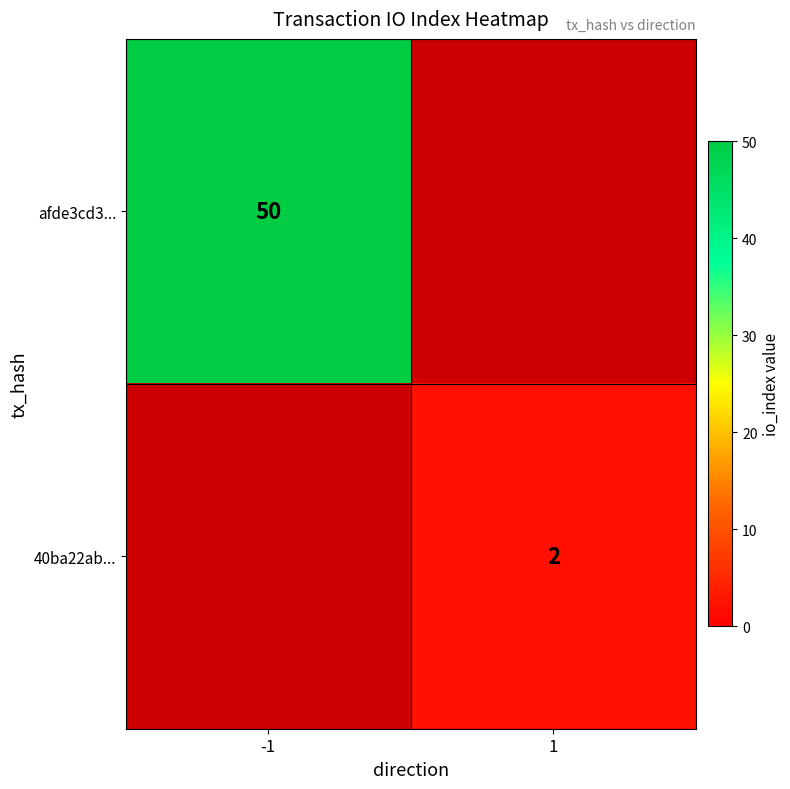

Is the value of afde3cd3... at -1 greater than the value of 40ba22ab... at 1?

Yes